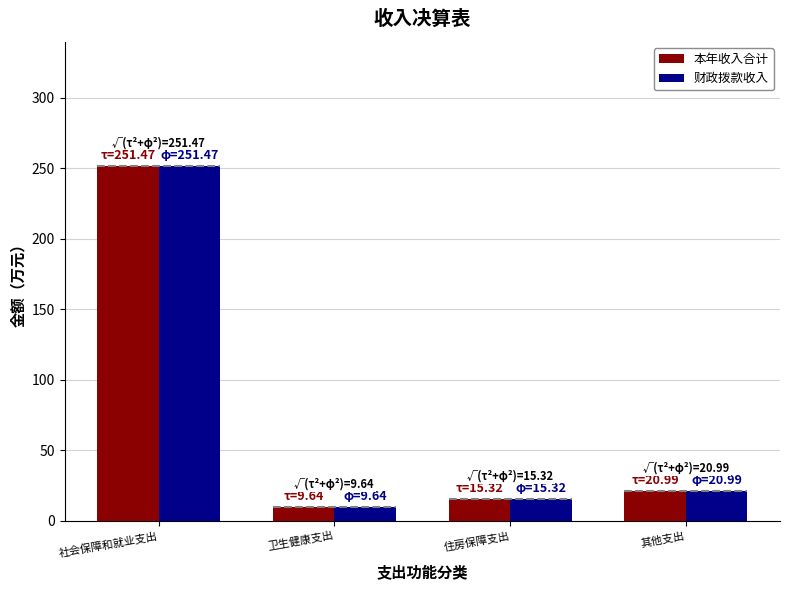

What is the maximum value for 财政拨款收入?

251.5